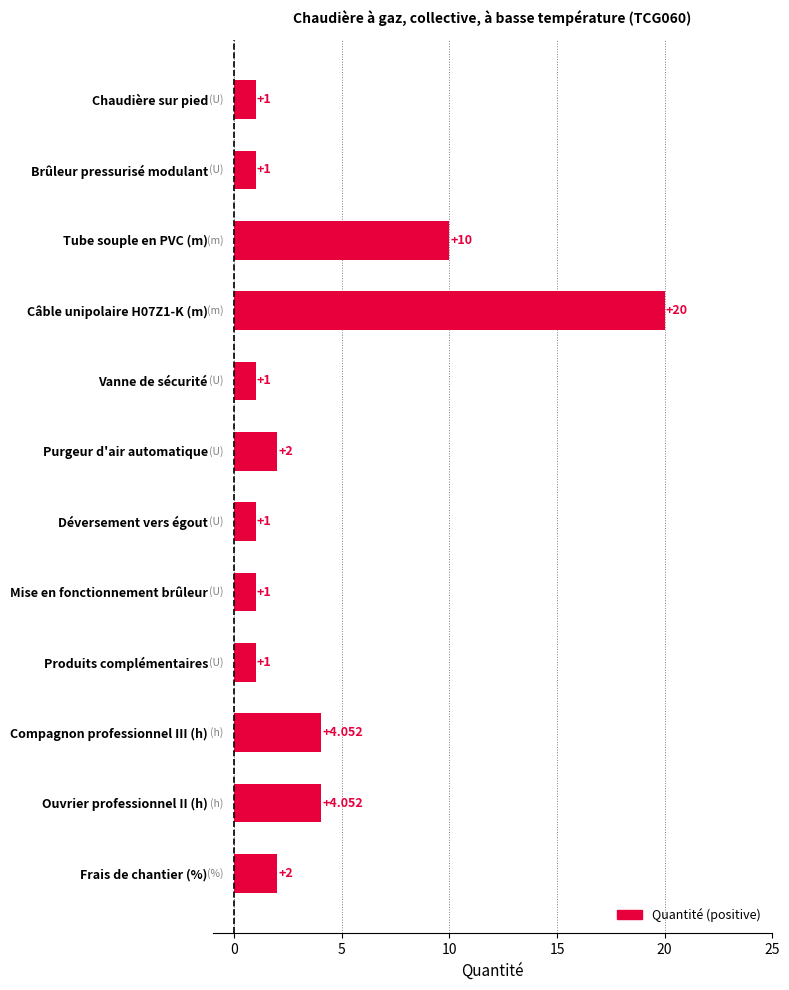

Between Compagnon professionnel III (h) and Vanne de sécurité, which is larger?

Compagnon professionnel III (h)